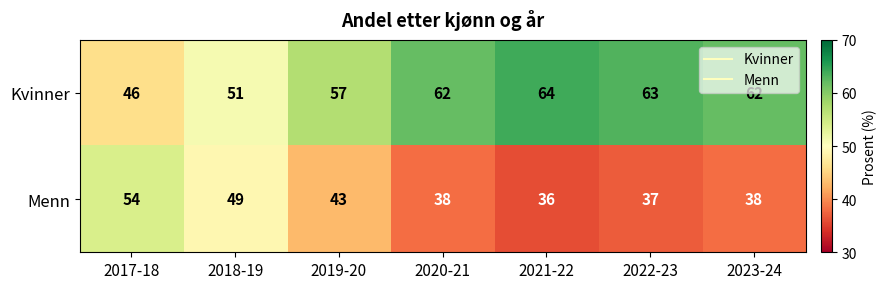

Reading left to right, what are all the values shown in this chart?

Kvinner: 2017-18=46	2018-19=51	2019-20=57	2020-21=62	2021-22=64	2022-23=63	2023-24=62
Menn: 2017-18=54	2018-19=49	2019-20=43	2020-21=38	2021-22=36	2022-23=37	2023-24=38